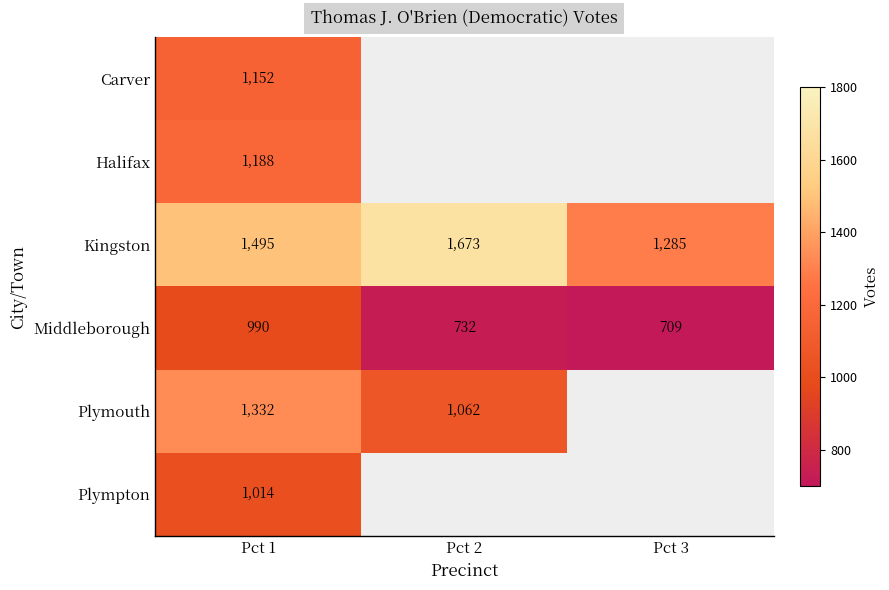

What is the difference between the maximum and minimum values in the Middleborough series?

281